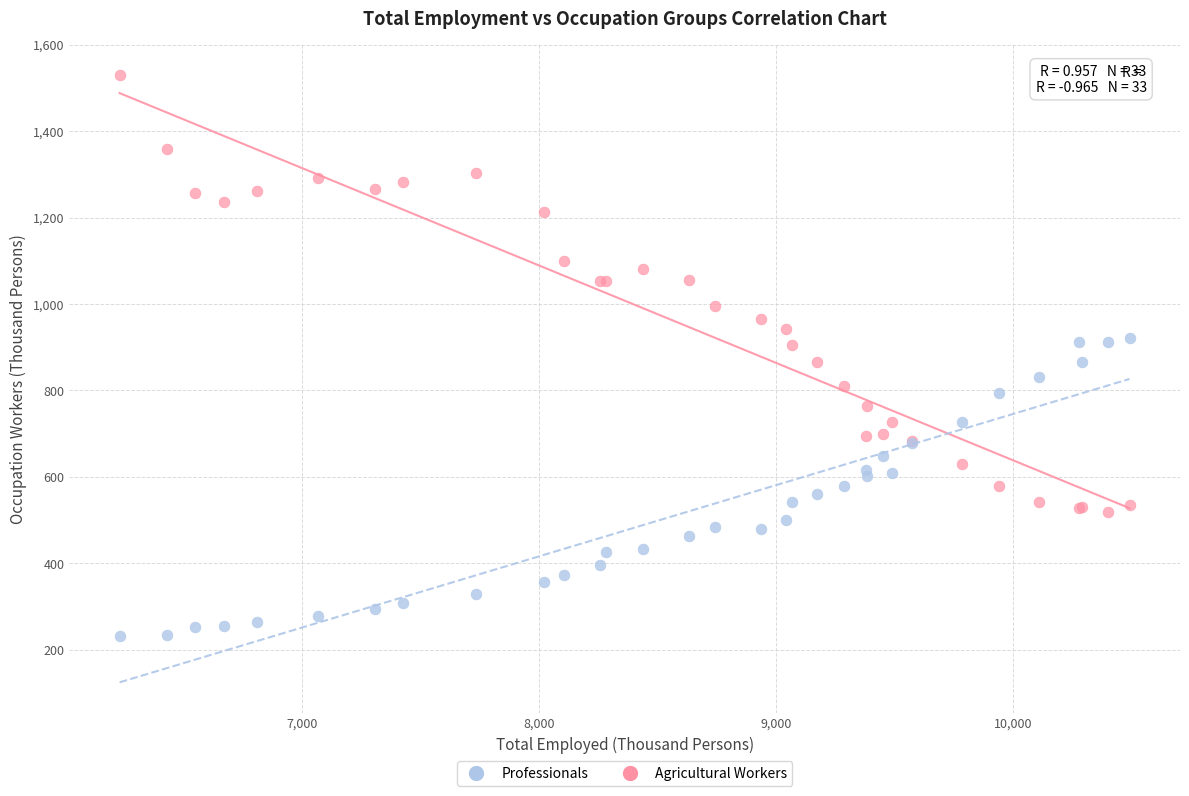

Which series contains the highest Y value?

Agricultural Workers